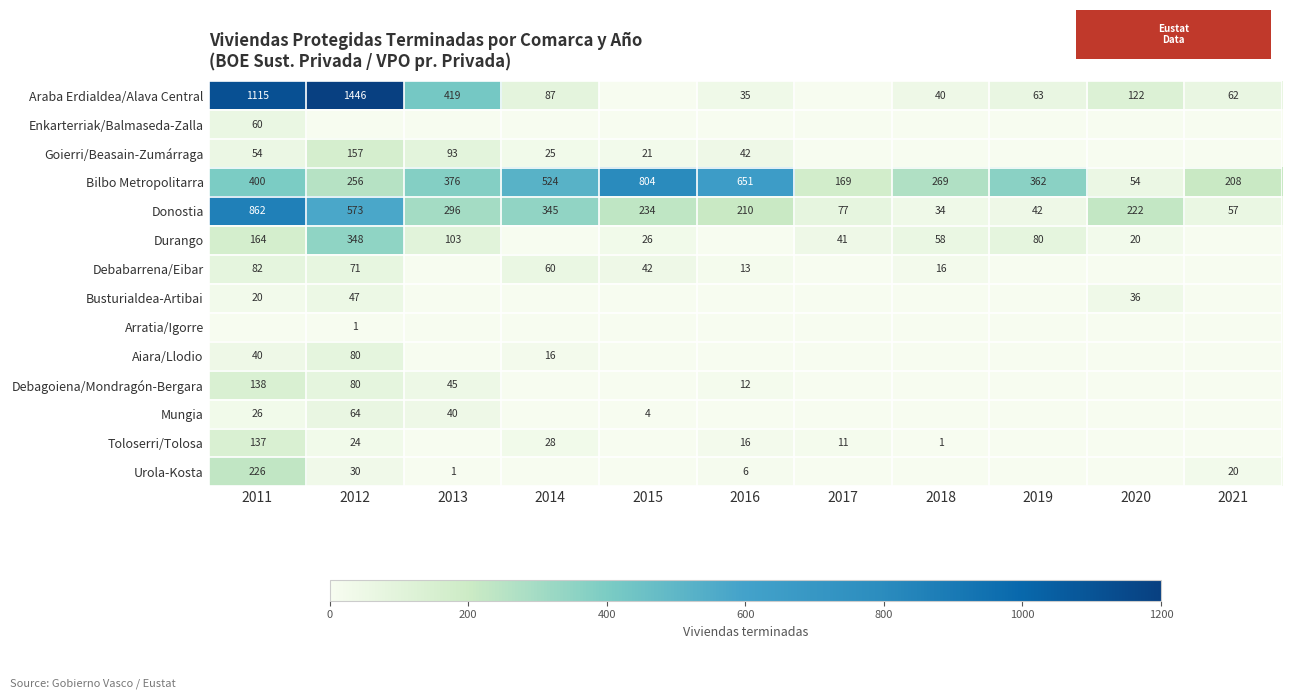

The Toloserri/Tolosa series shows 7 at 2016. True or false?

False